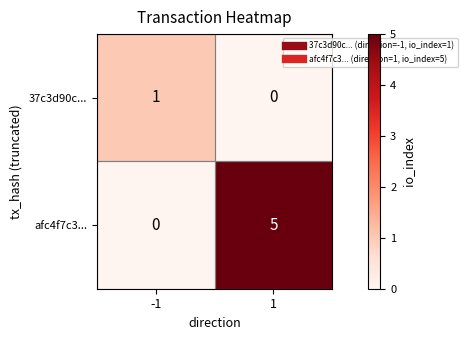

At which category is the sum across all series the highest?

1